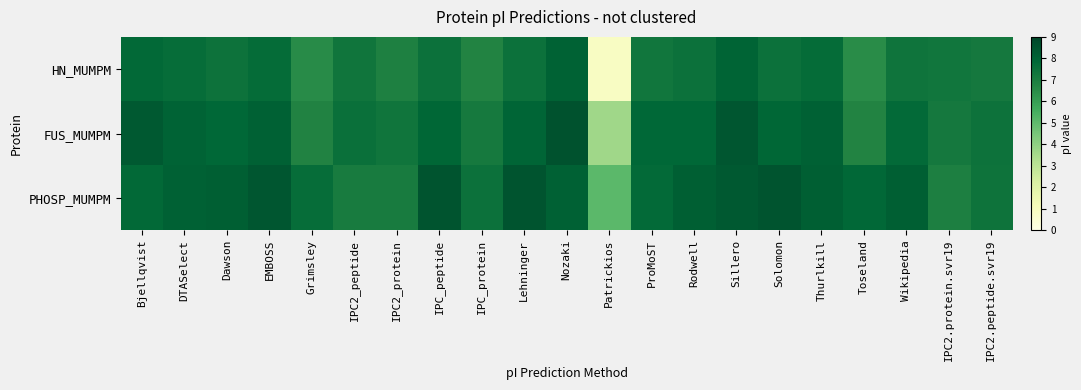

At which category does the chart reach its minimum across all series?

Patrickios